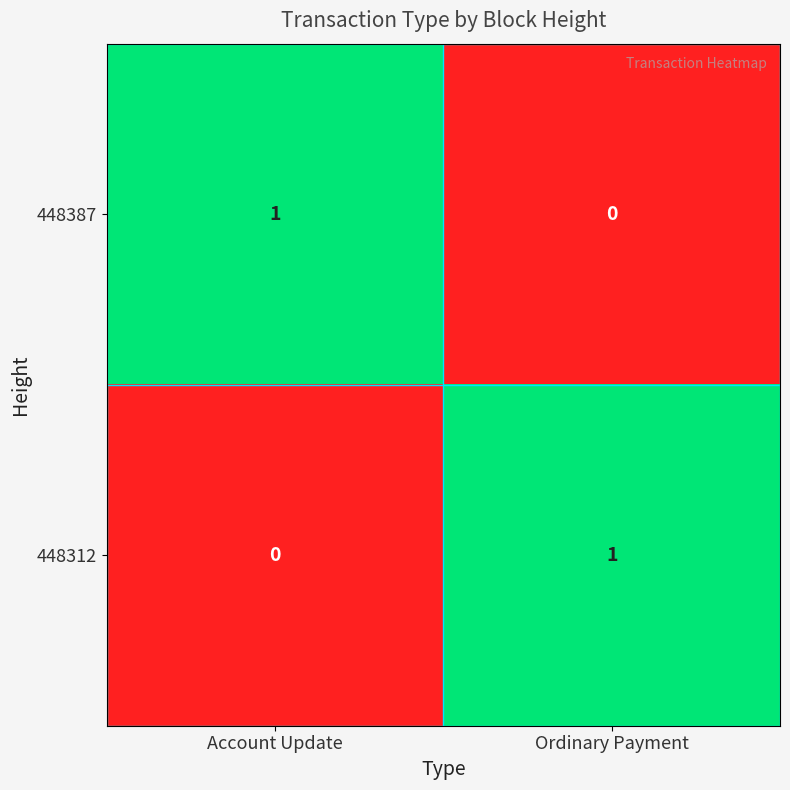

At which label is 448312 closest to 0?

Account Update